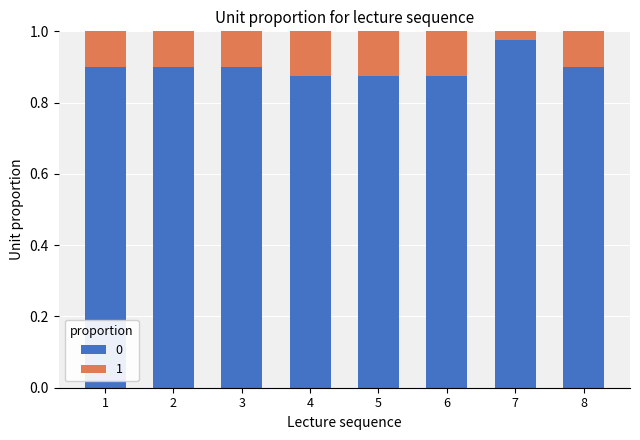

At which label does 0 reach its peak?

7